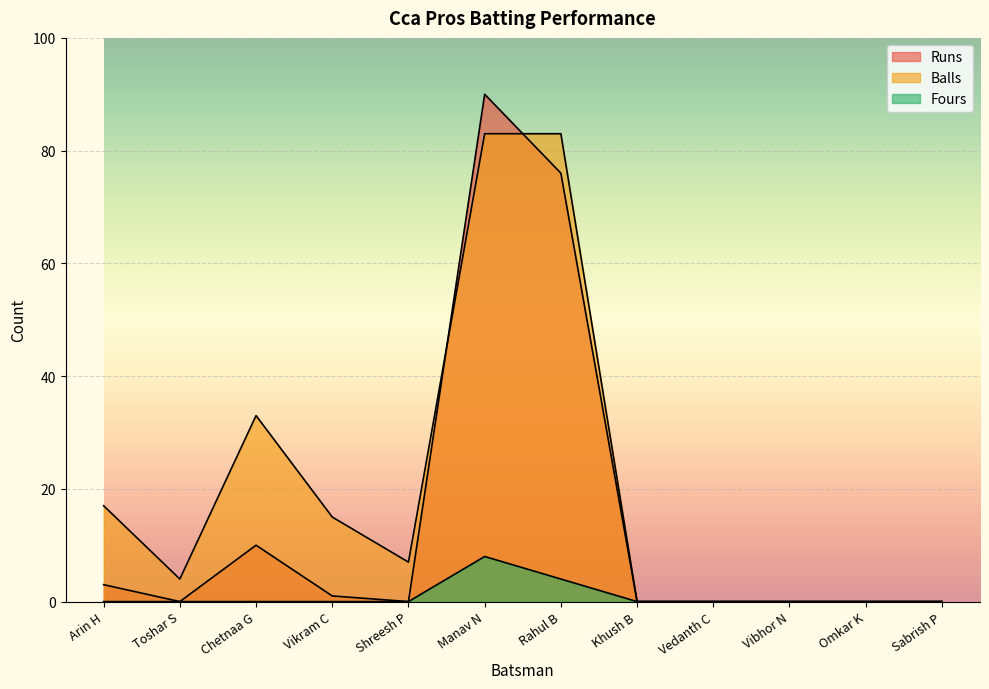

Between Khush B and Omkar K, which series saw the biggest shift?

Runs